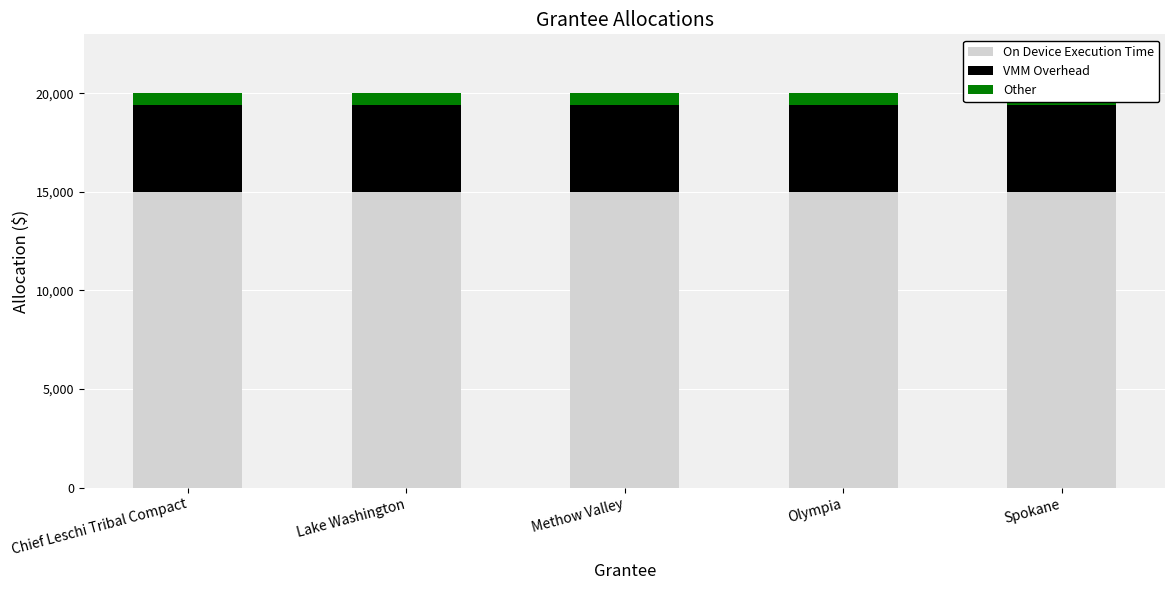

The VMM Overhead series shows 7542 at Lake Washington. True or false?

False